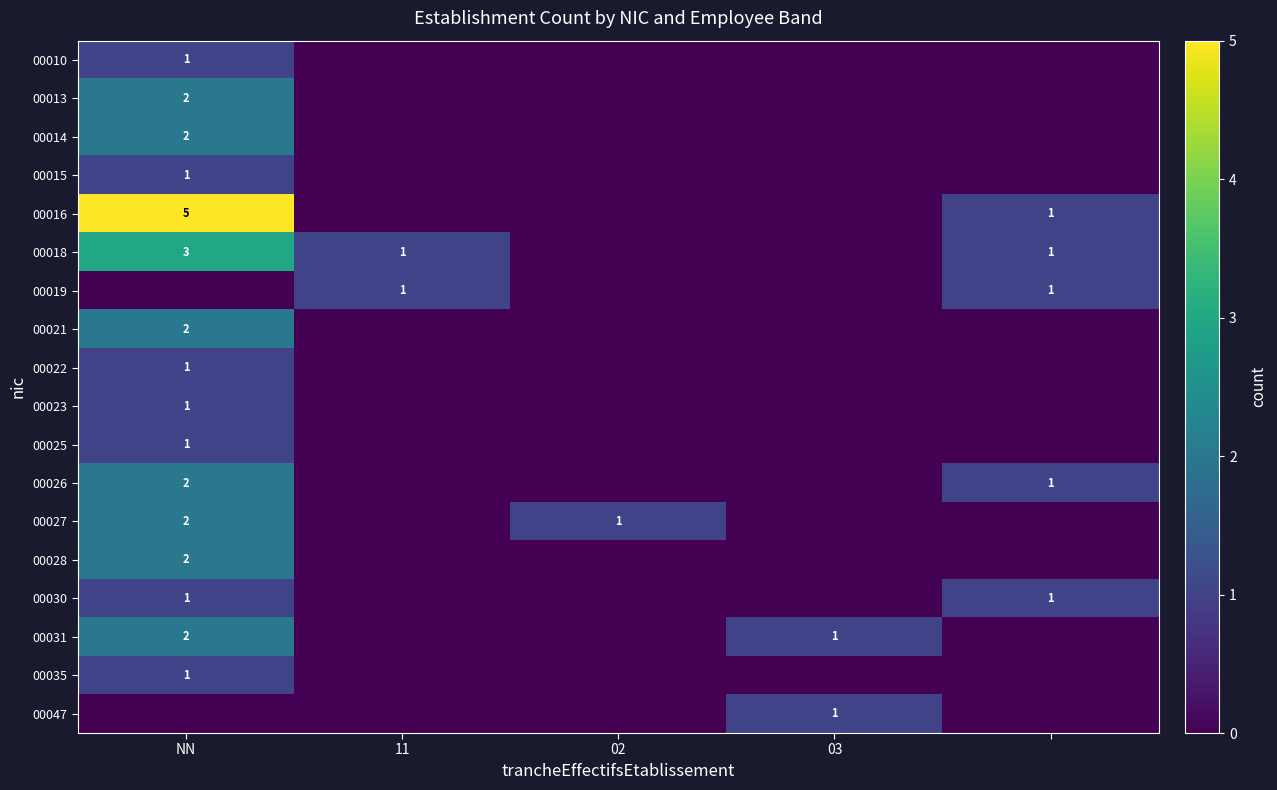

How many data points in 00026 are above 0?

2